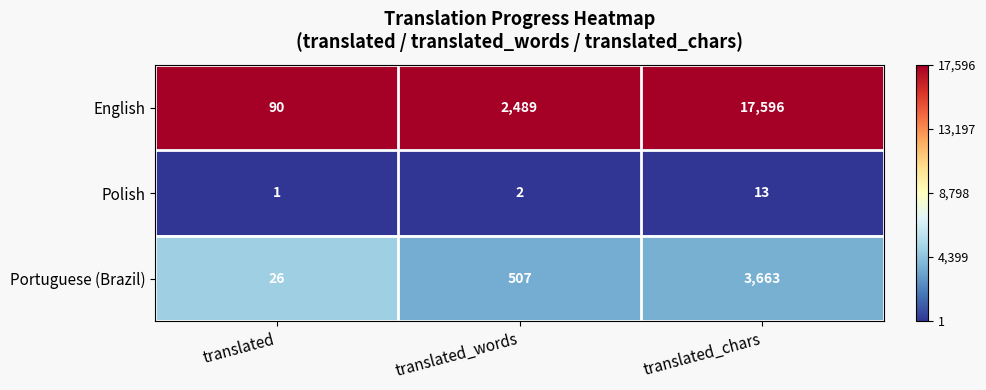

Count the number of categories in the chart.

3